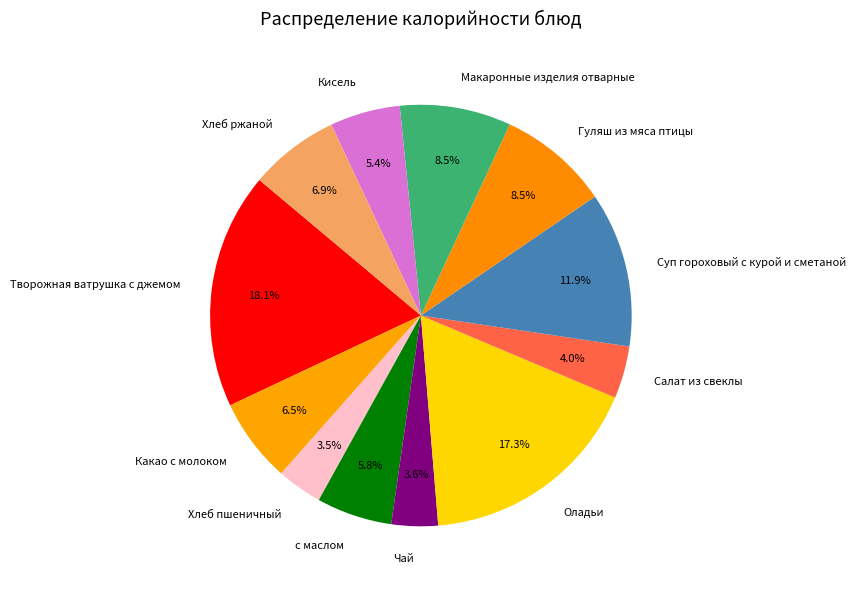

How many segments does this pie chart have?

12